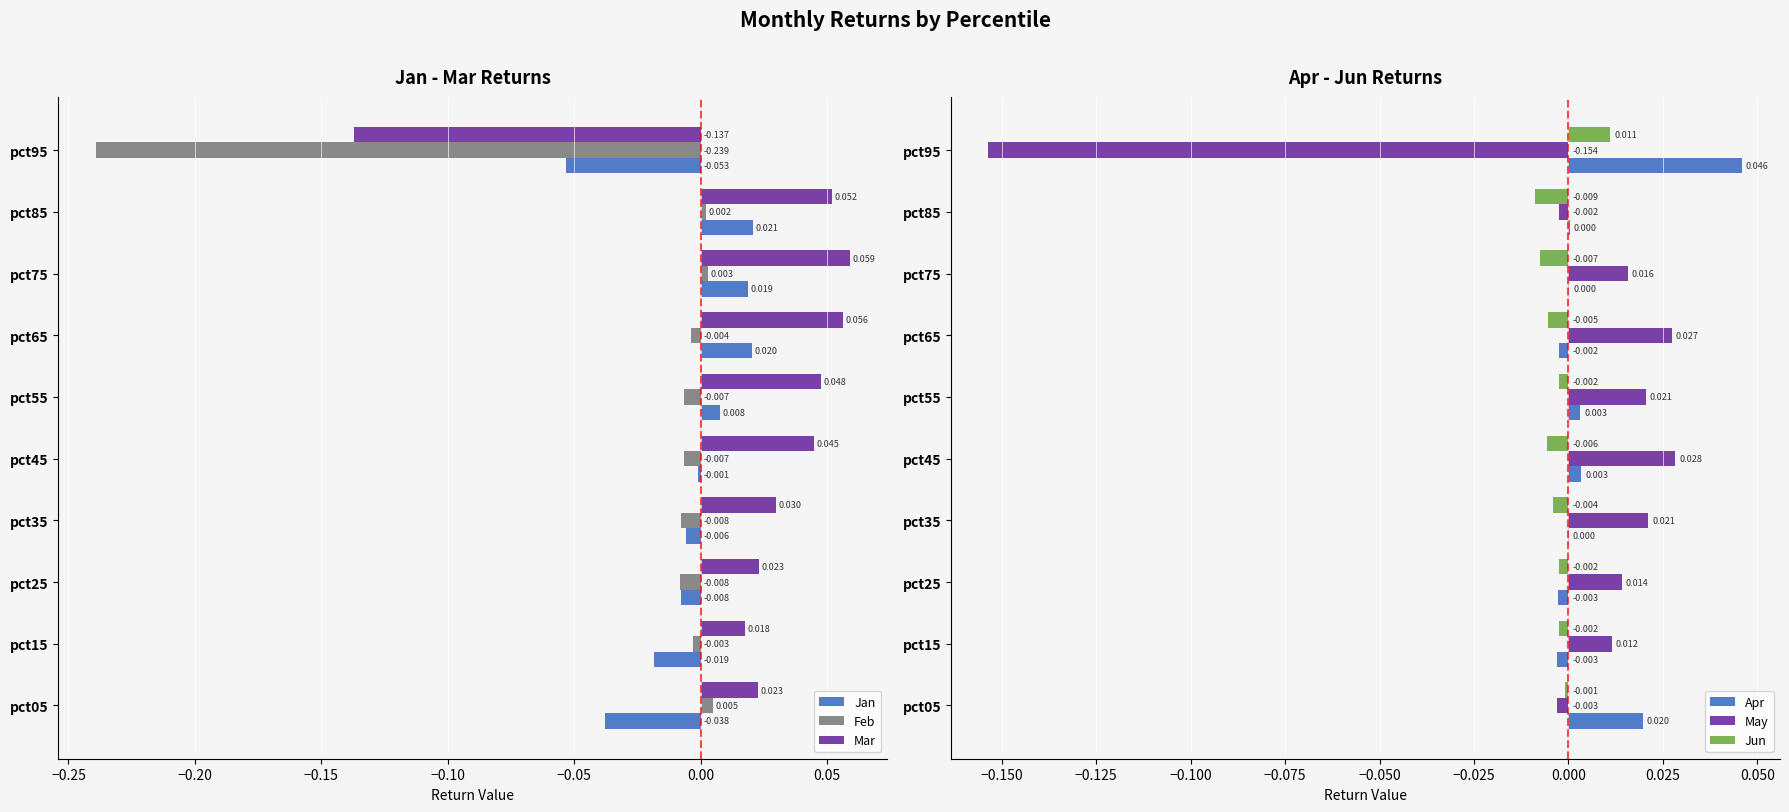

Is the value of Mar at pct35 greater than the value of Feb at pct65?

Yes